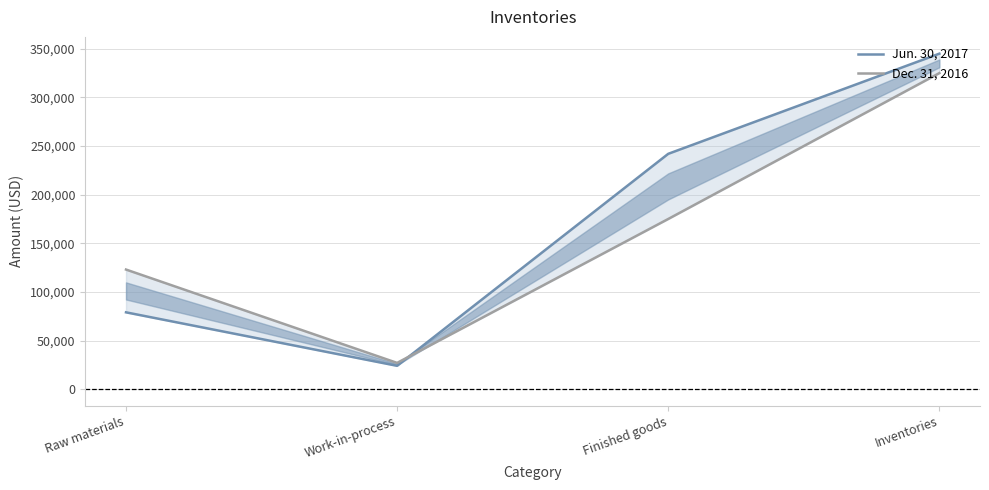

Which series changed the most between Work-in-process and Inventories?

Jun. 30, 2017